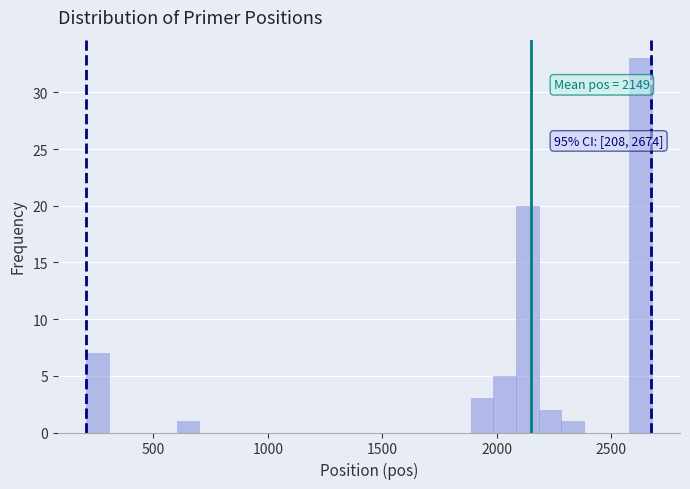

Read against the x-axis, roughly where is the centre of the tallest bar?

2650